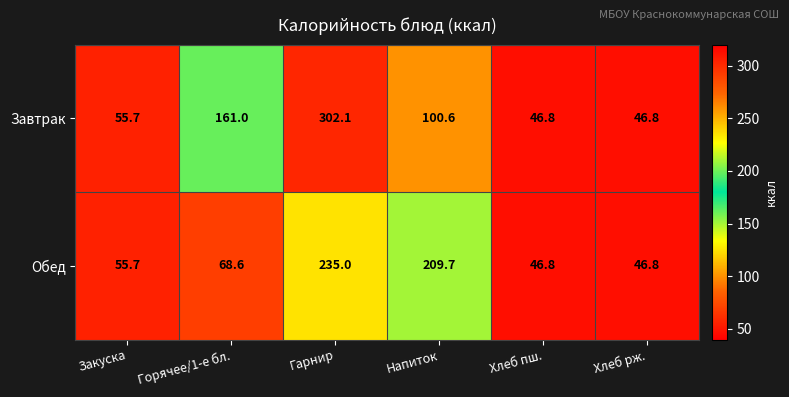

Reading left to right, transcribe all the data shown in this chart.

Завтрак: Закуска=55.7	Горячее/1-е бл.=161.0	Гарнир=302.1	Напиток=100.6	Хлеб пш.=46.8	Хлеб рж.=46.8
Обед: Закуска=55.7	Горячее/1-е бл.=68.6	Гарнир=235.0	Напиток=209.7	Хлеб пш.=46.8	Хлеб рж.=46.8